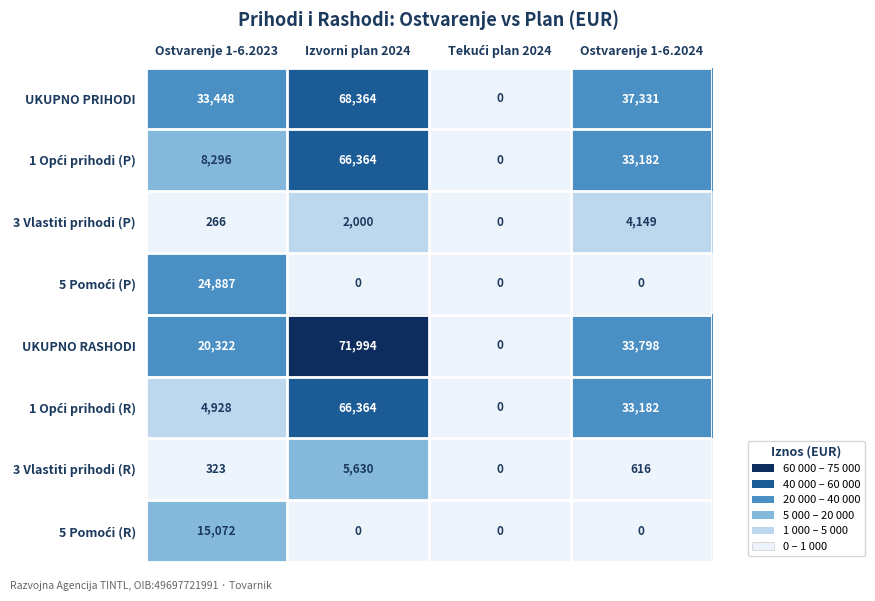

What is the spread (max minus min) of values at Ostvarenje 1-6.2023?

33182